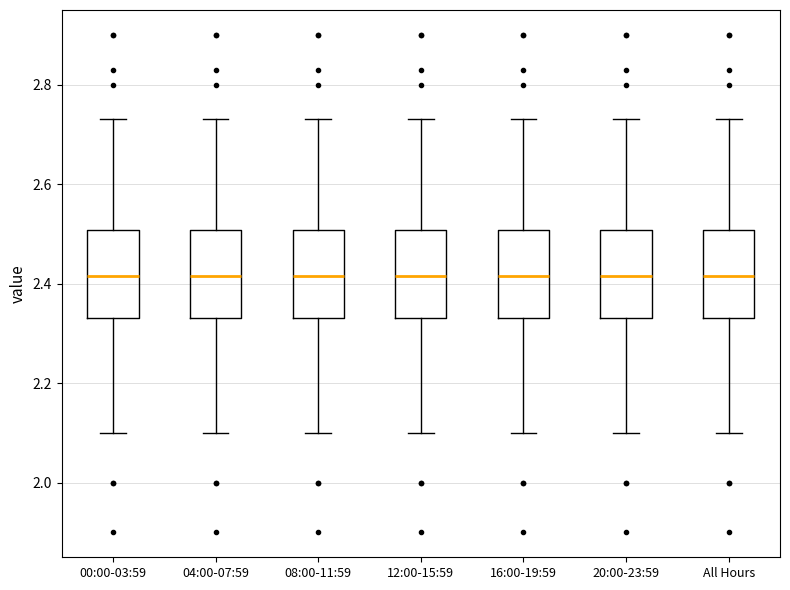

Where is the upper edge of the box for 08:00-11:59 on the y-axis? The values are not printed on the chart, so give them approximately, as read against the axis.

2.50